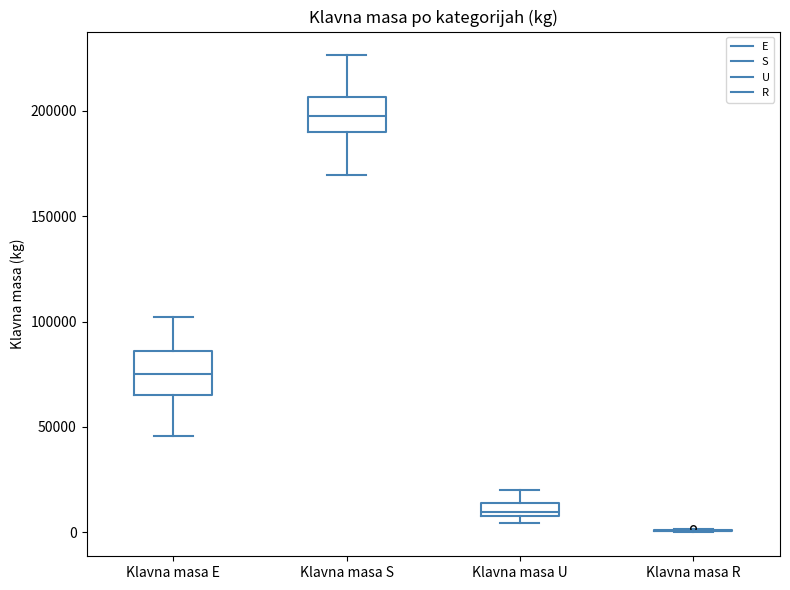

Where is the lower edge of the box for Klavna masa U on the y-axis? The values are not printed on the chart, so give them approximately, as read against the axis.

10000